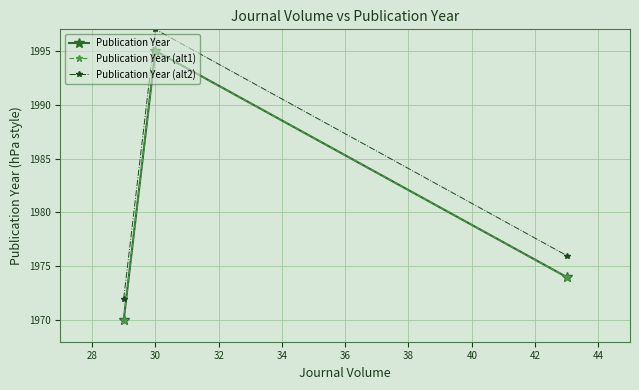

What is the value of the Publication Year (alt1) point at the 2nd from the left?

1995